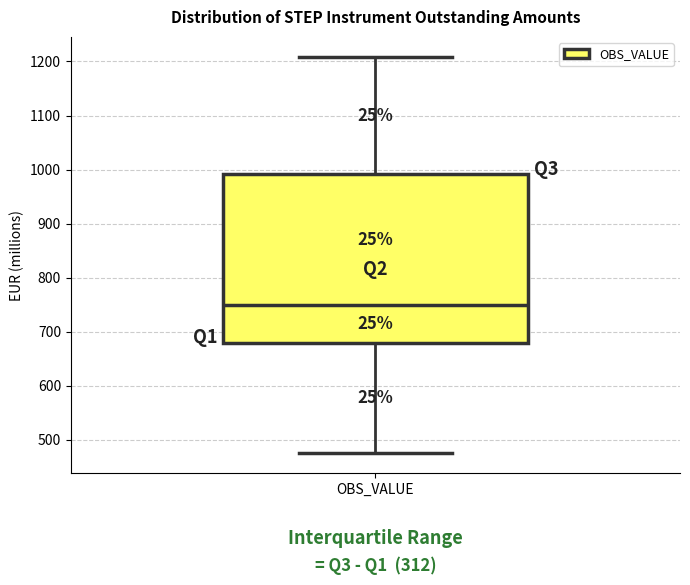

Where is the upper edge of the box for OBS_VALUE on the y-axis? The values are not printed on the chart, so give them approximately, as read against the axis.

990